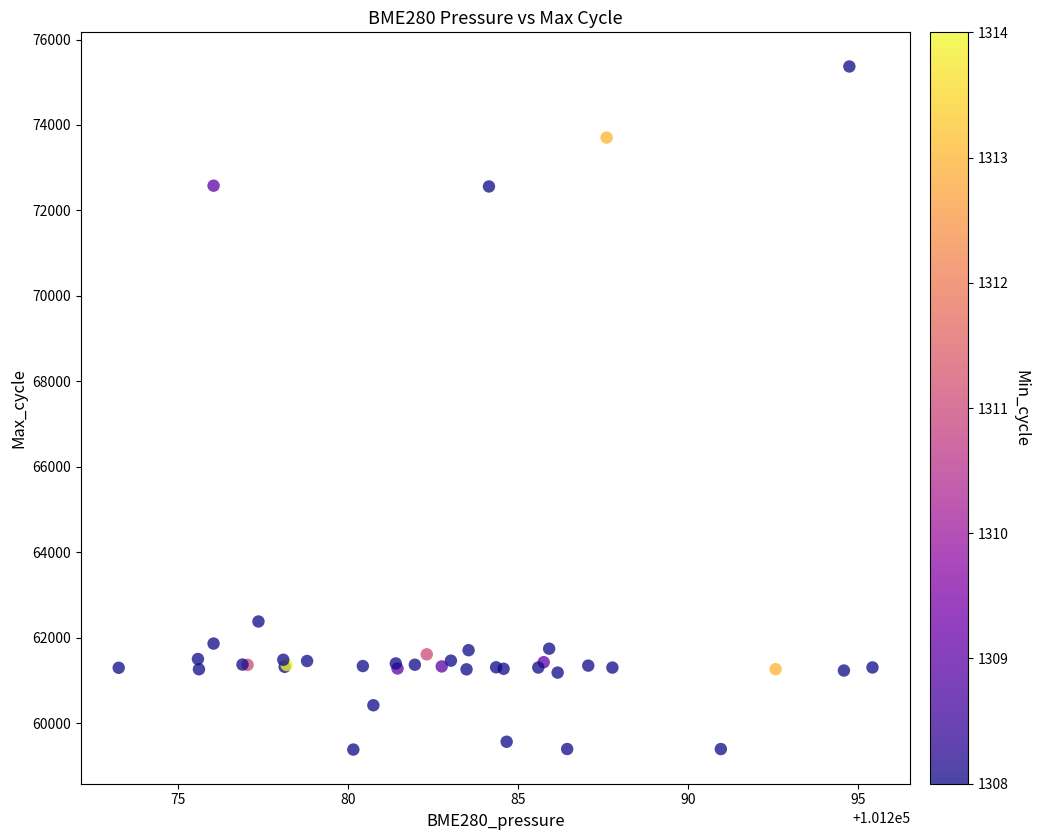

What Y value in the scatter plot is closest to 67375?

62379